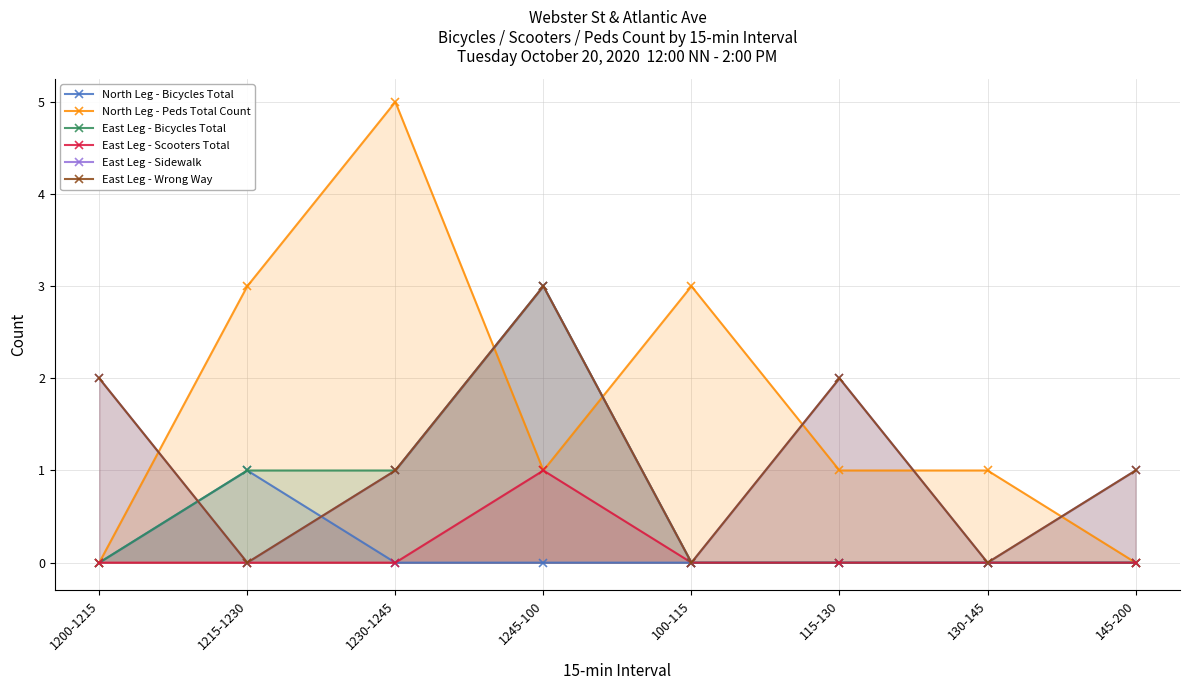

How many values in East Leg - Sidewalk are above zero?

5